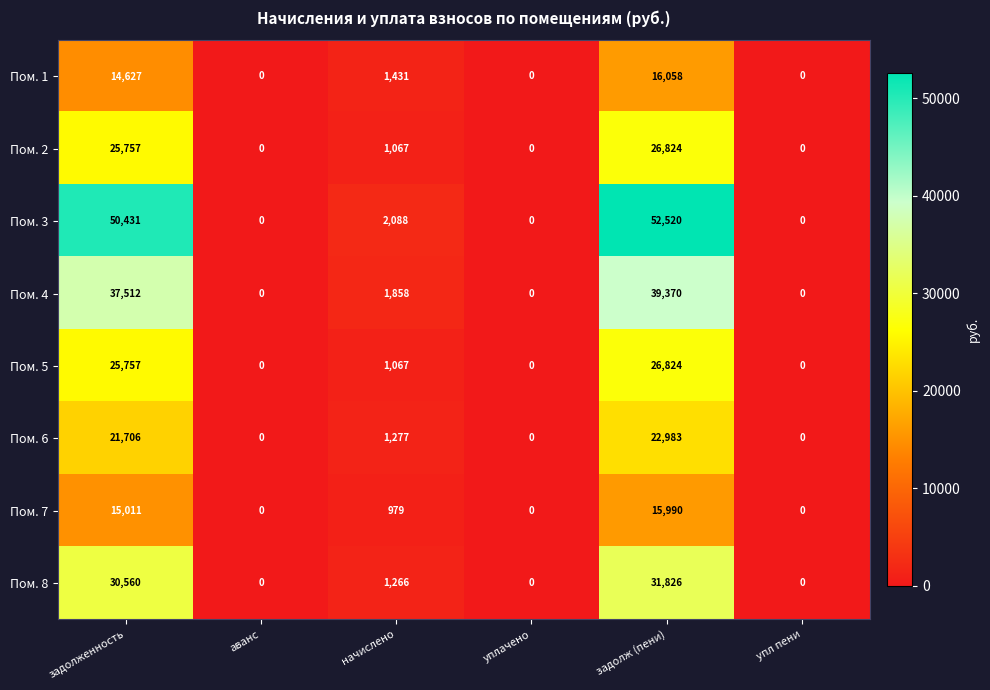

Is it true that Пом. 5 equals 25757 at задолженность?

True